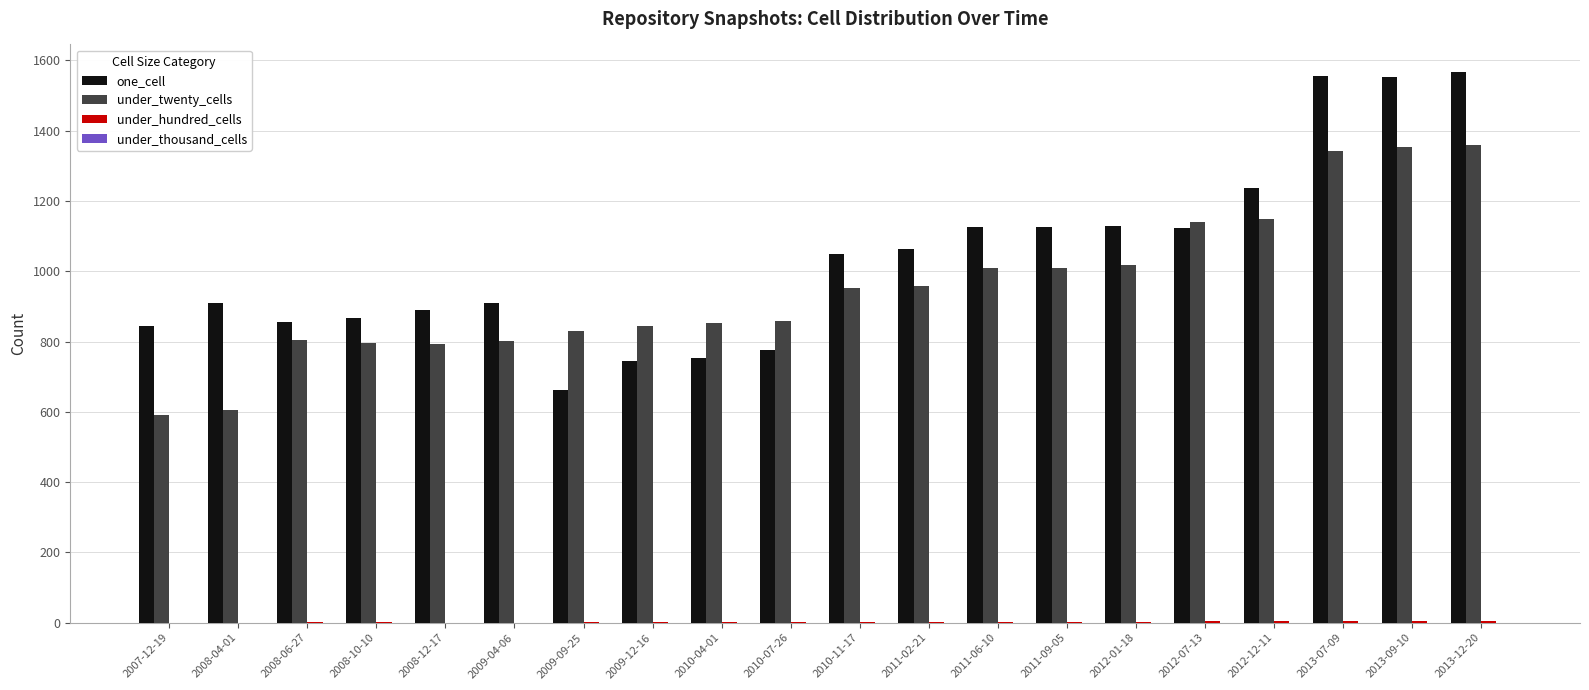

Which series has the largest total across all categories?

one_cell